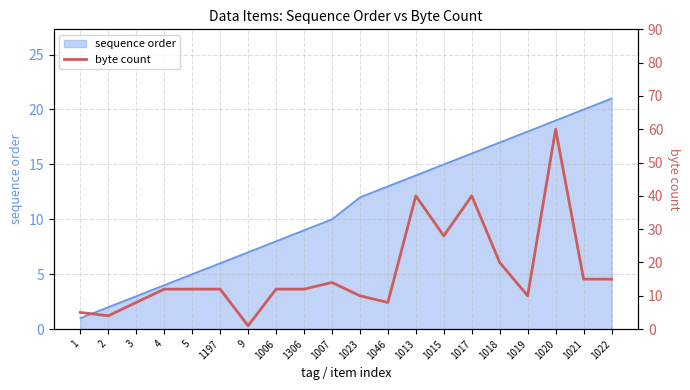

Rank the categories by sequence order value from lowest to highest.

1, 2, 3, 4, 5, 1197, 9, 1006, 1306, 1007, 1023, 1046, 1013, 1015, 1017, 1018, 1019, 1020, 1021, 1022